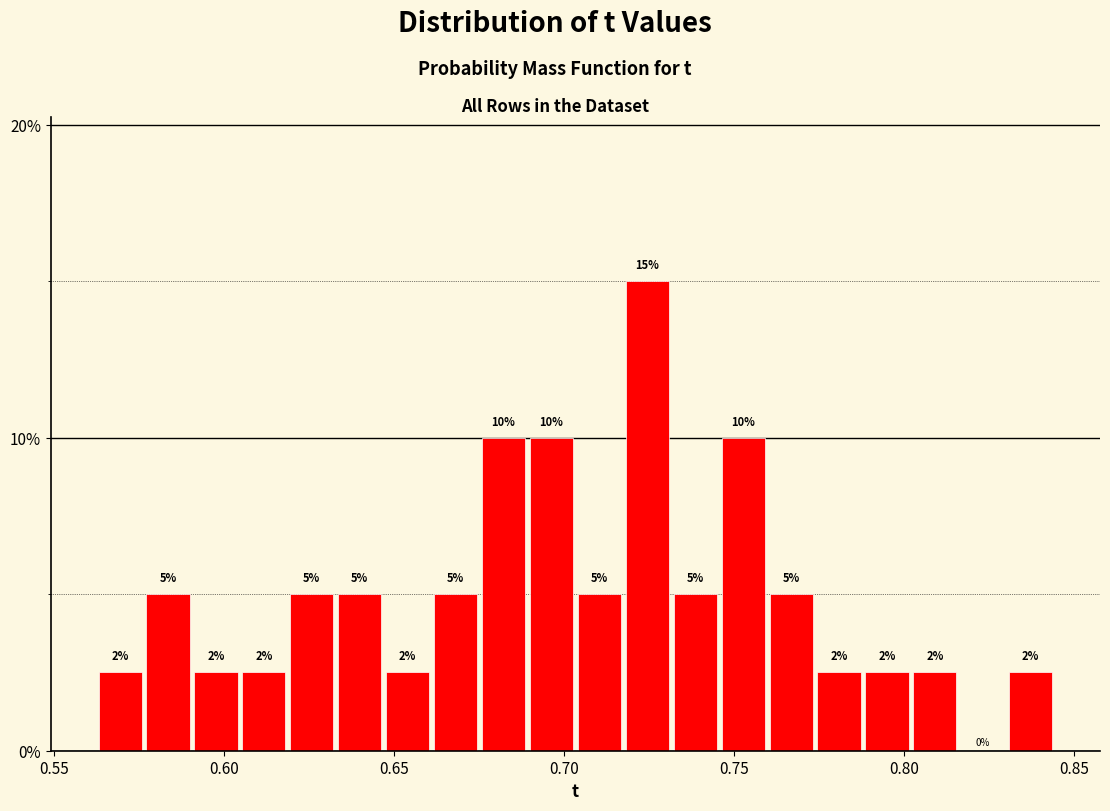

Around what value on the x-axis is the tallest bar? Give the approximate position of its centre, as read against the axis.

0.725